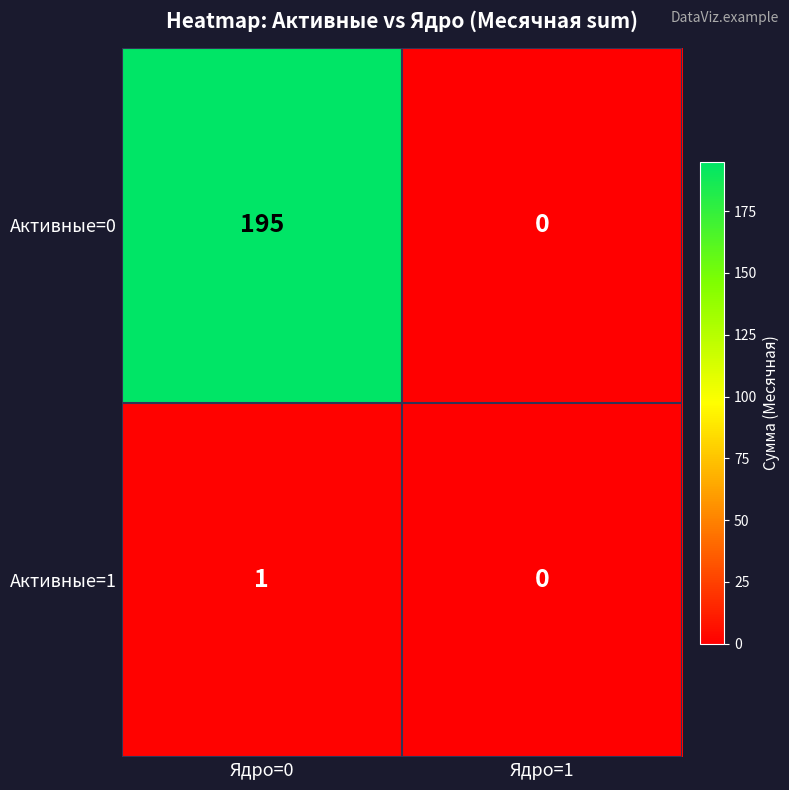

Is it true that Активные=0 equals 258 at Ядро=0?

False